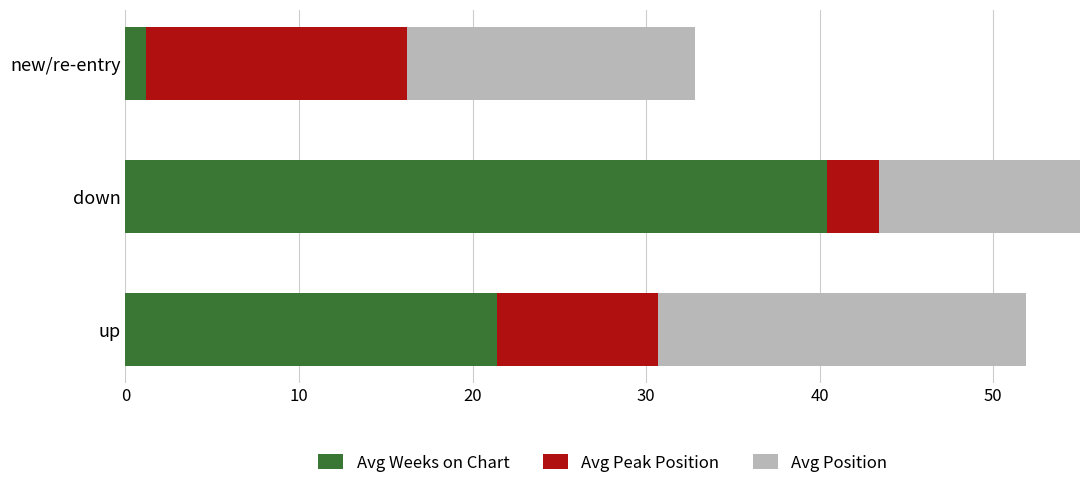

Are the bars horizontal?

Yes